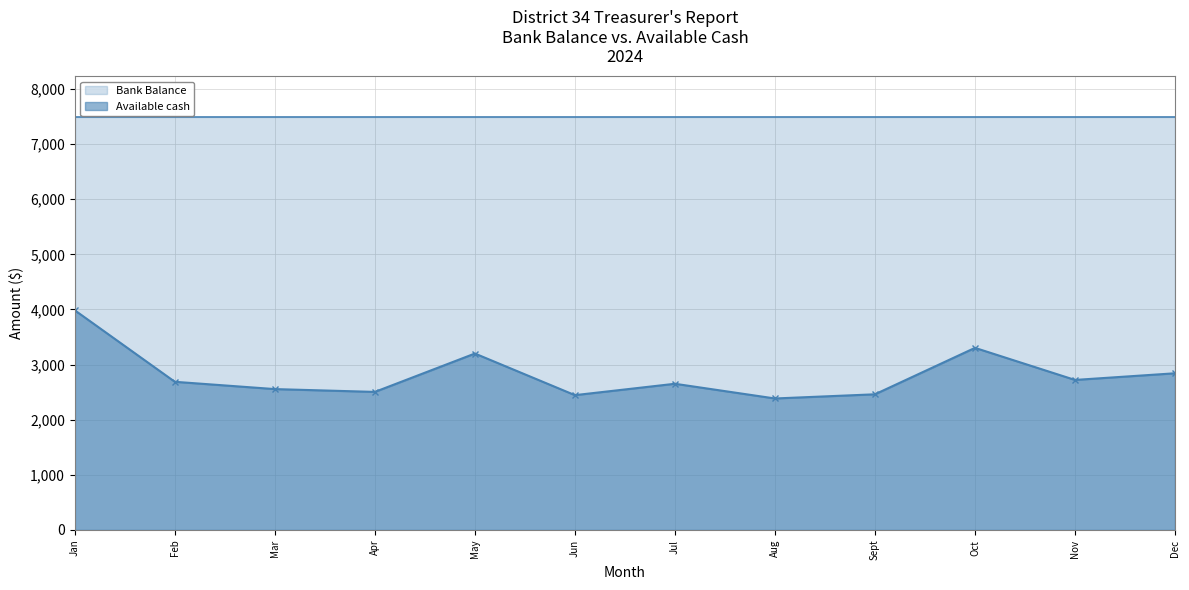

What is the label of the 2nd point from the right?

Nov